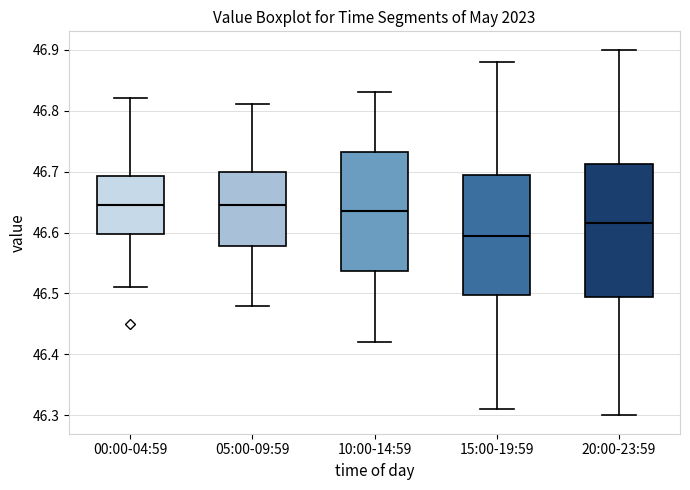

Comparing the boxes themselves (not the whiskers), which one is the tallest?

20:00-23:59